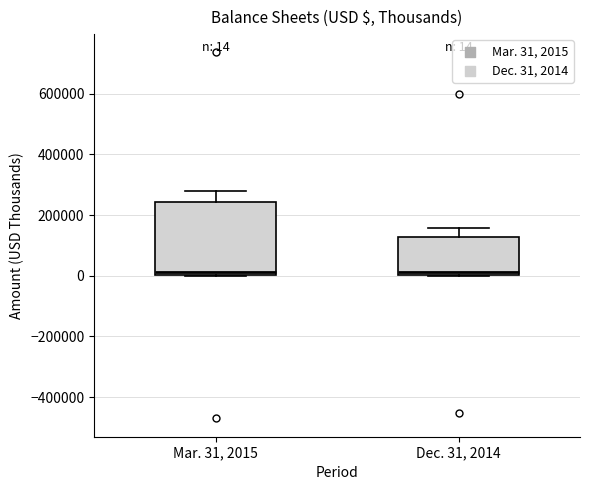

Comparing the boxes themselves (not the whiskers), which one is the tallest?

Mar. 31, 2015